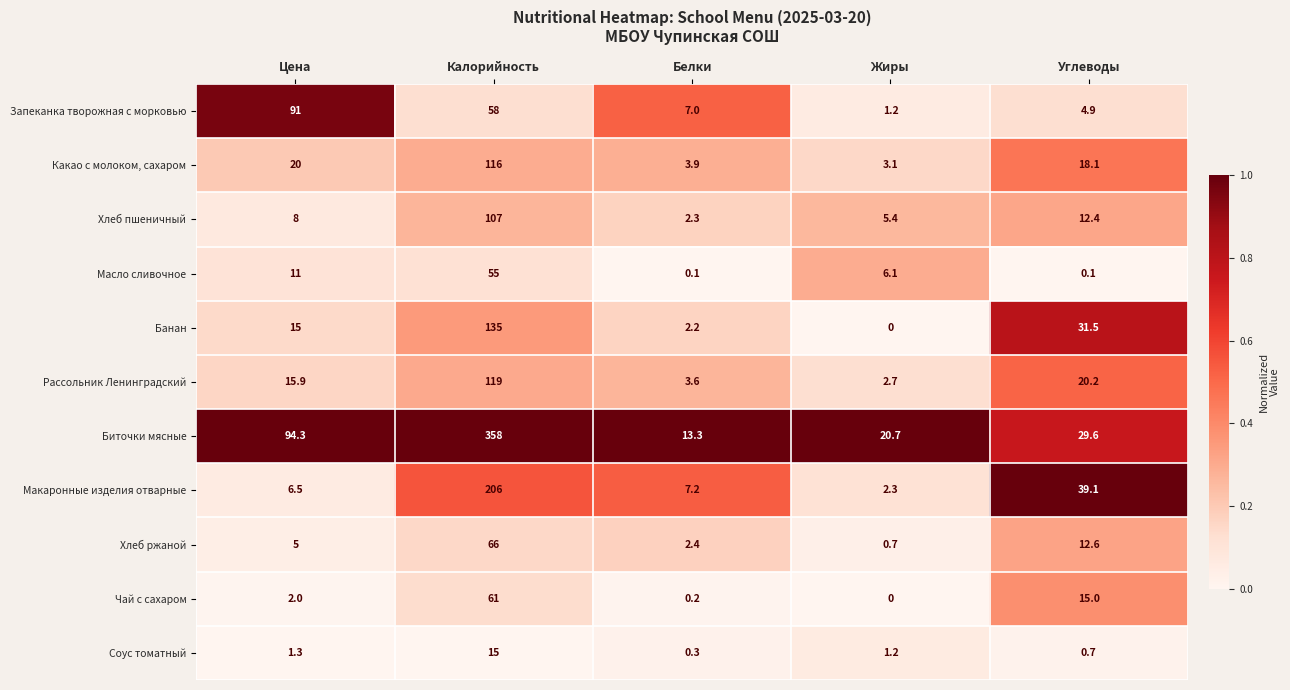

What is the spread (max minus min) of values at Калорийность?

343.0